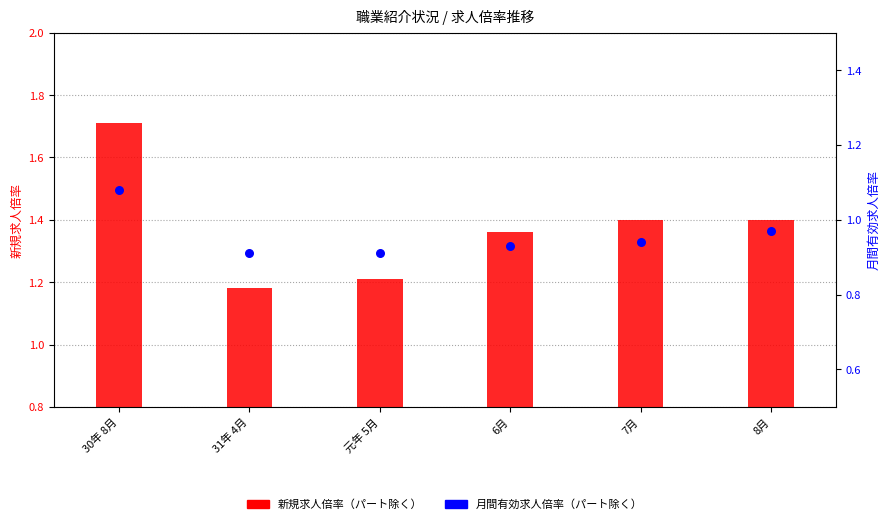

Which series has the largest total across all categories?

新規求人倍率（パート除く）